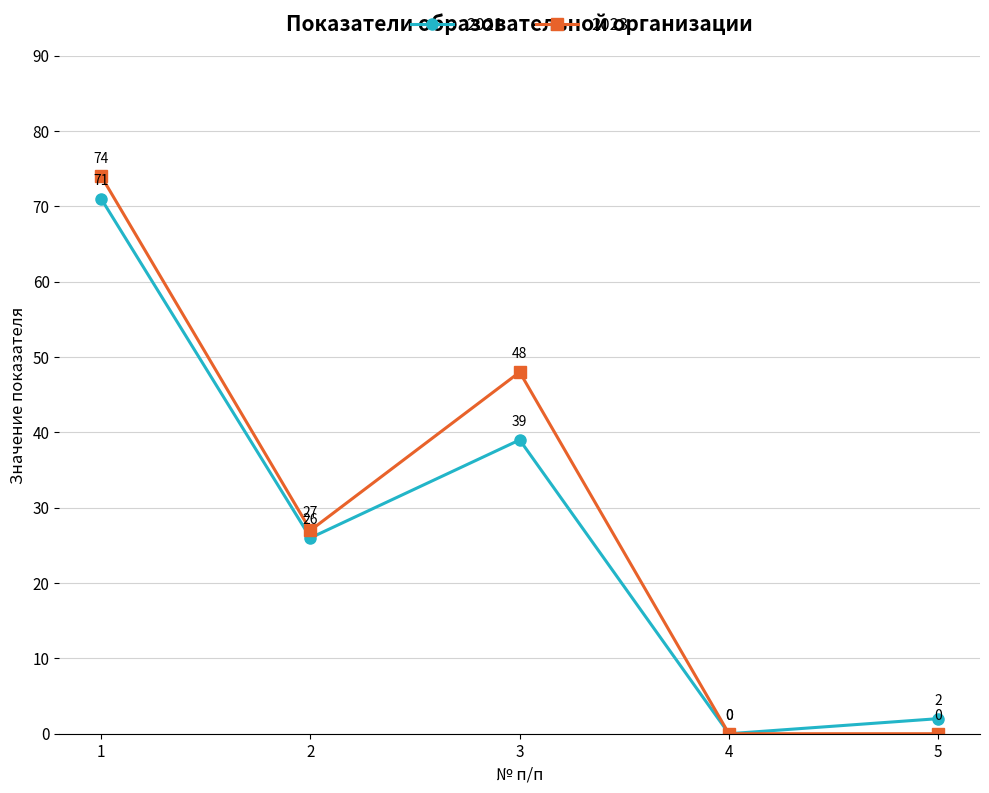

Which series has the widest spread of values?

2023